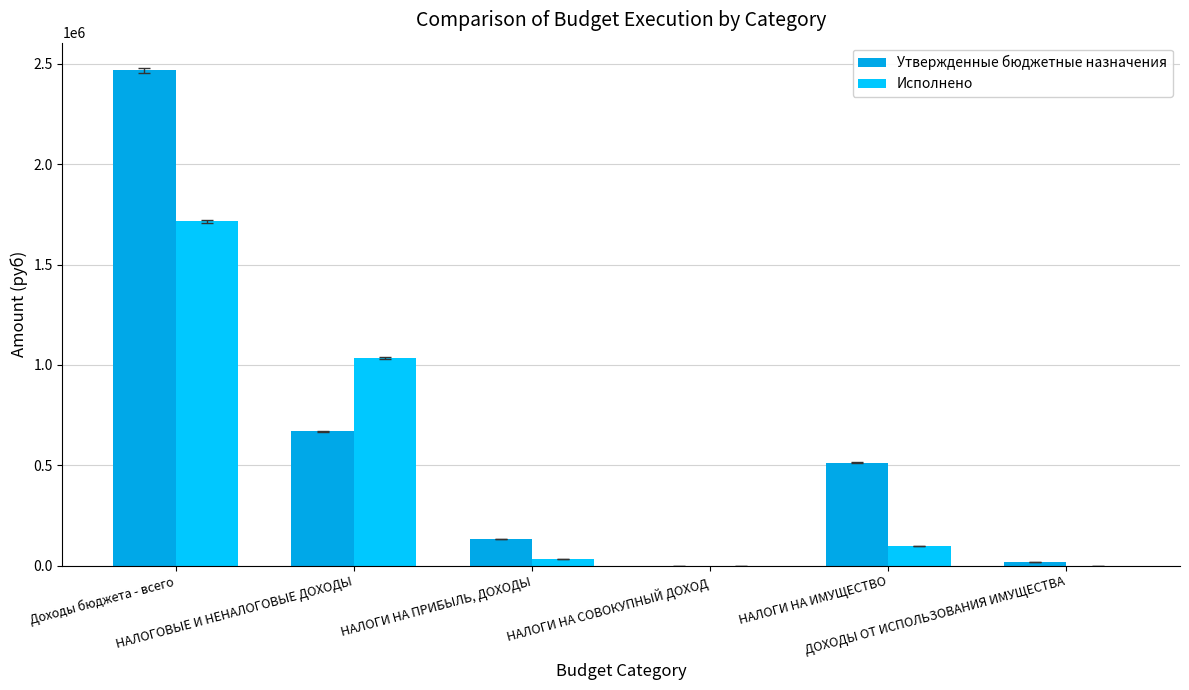

How many data points does each series have?

6